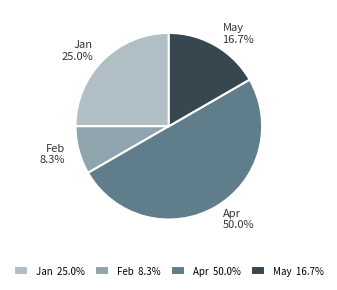

To the nearest percent, what portion does Apr represent?

50%